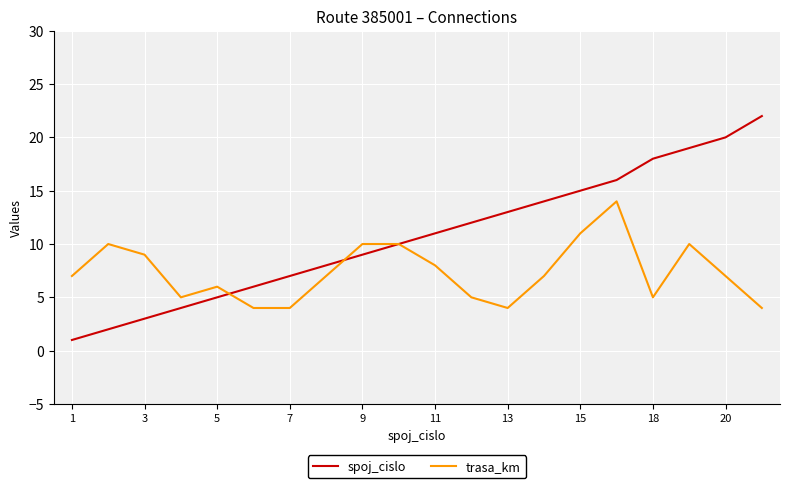

Rank the series by their average value, from highest to lowest.

spoj_cislo, trasa_km